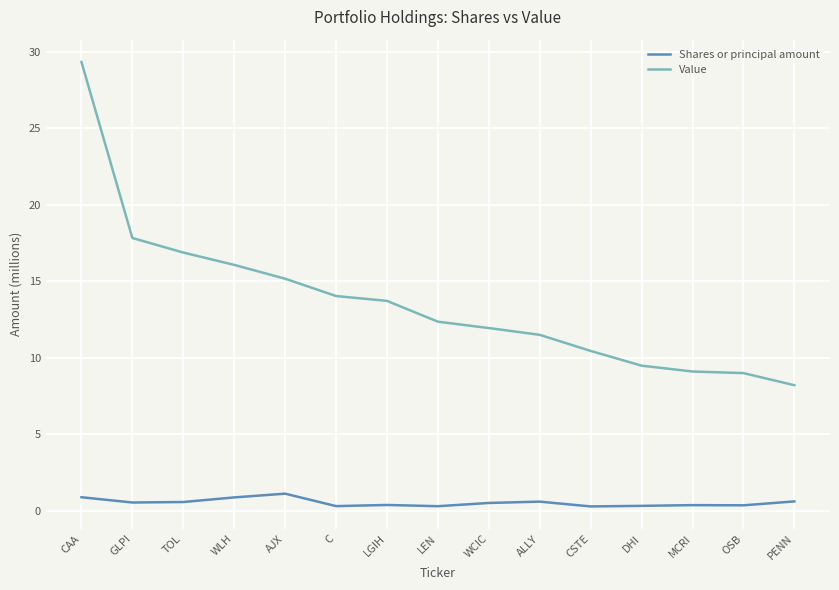

Does the chart have visible grid lines?

Yes